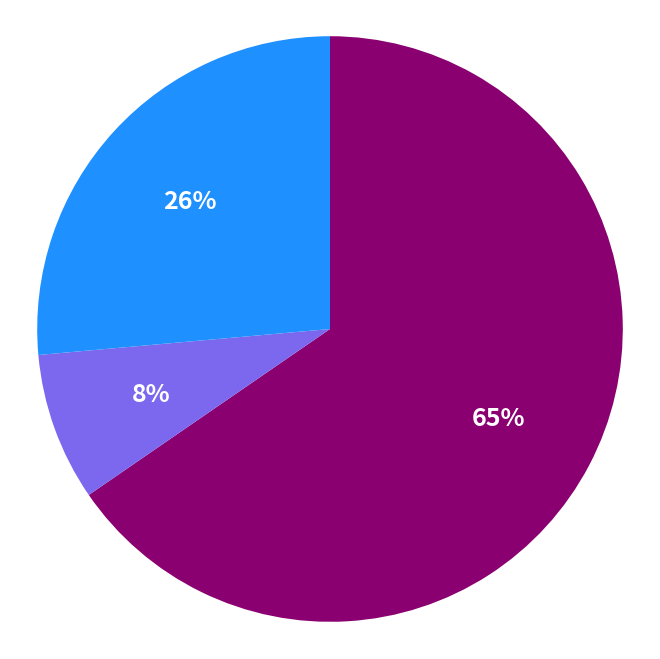

To the nearest percent, what is the average slice percentage?

33%